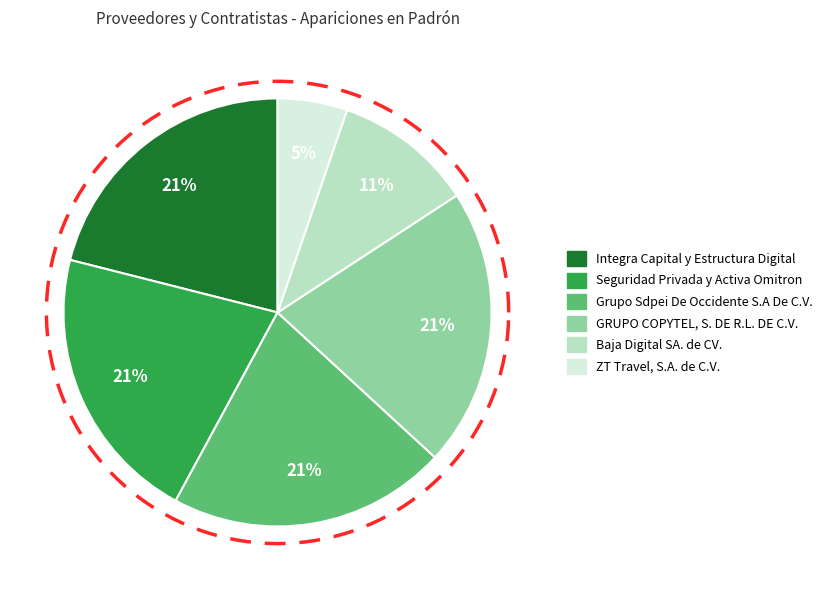

Which slice is the largest?

Integra Capital y Estructura Digital